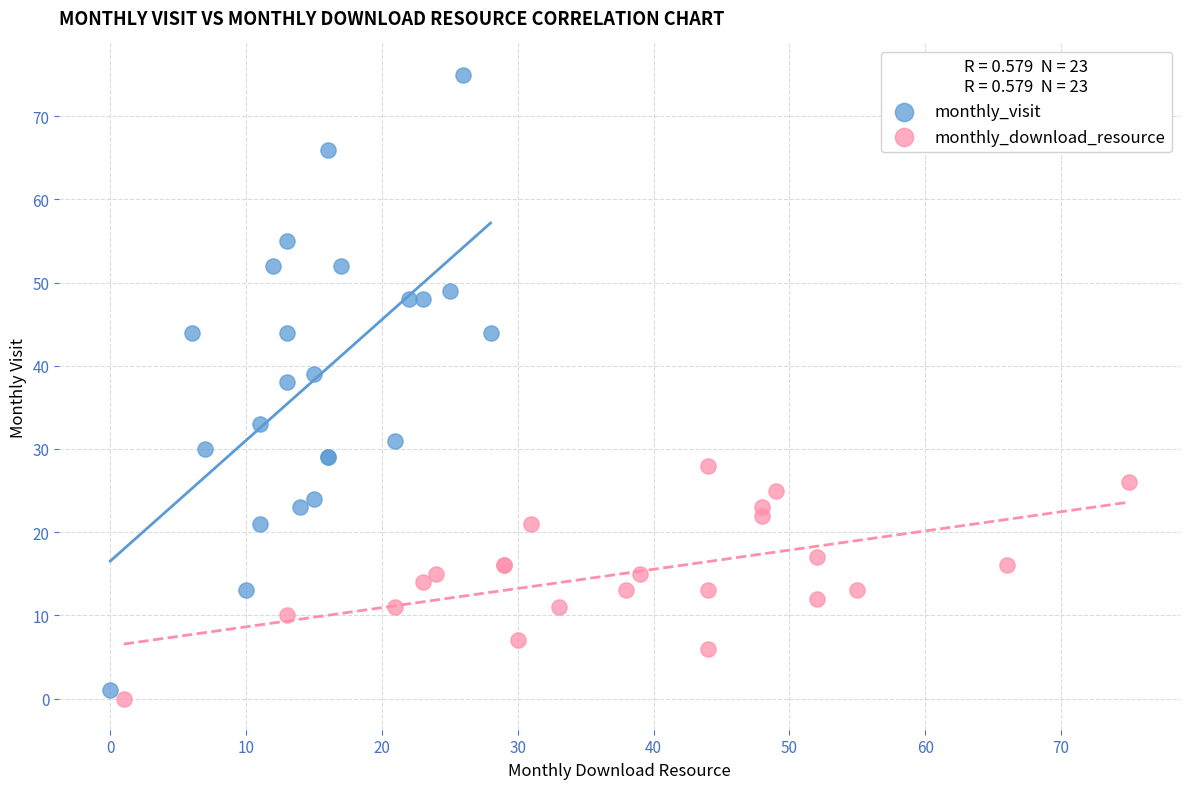

Which series reaches the minimum Y coordinate?

monthly_download_resource